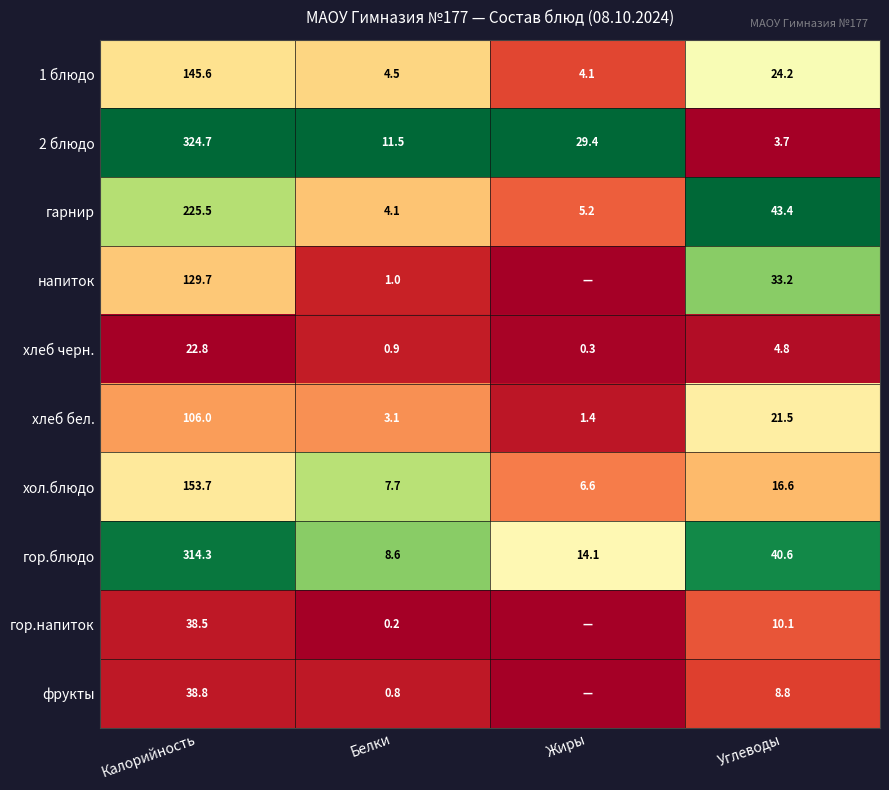

What is the maximum value for гарнир?

225.5